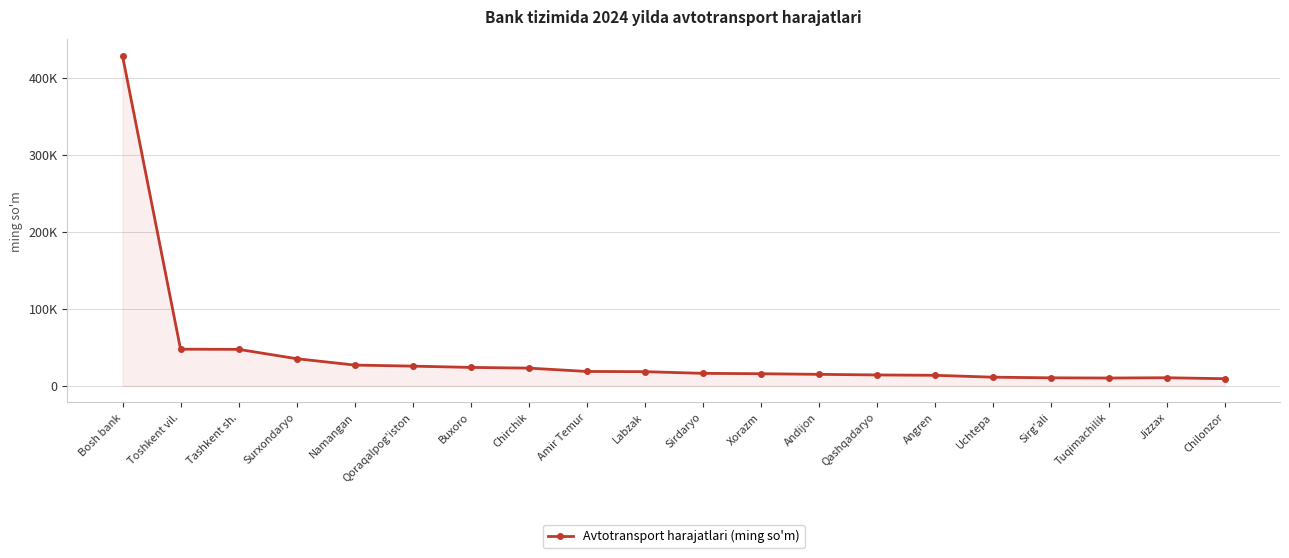

True or false: there are more than 1 points higher than both neighbors.

False